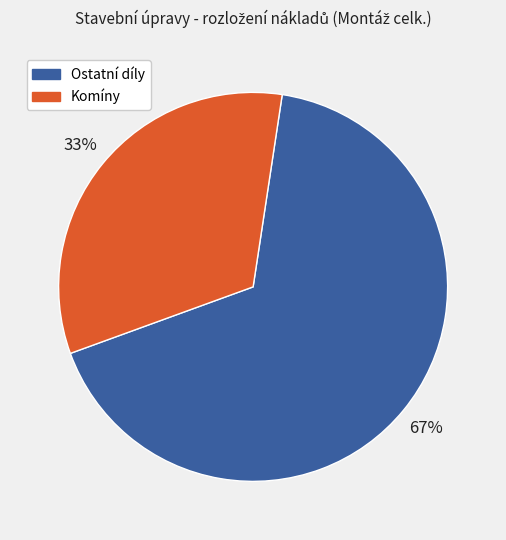

How many segments does this pie chart have?

2